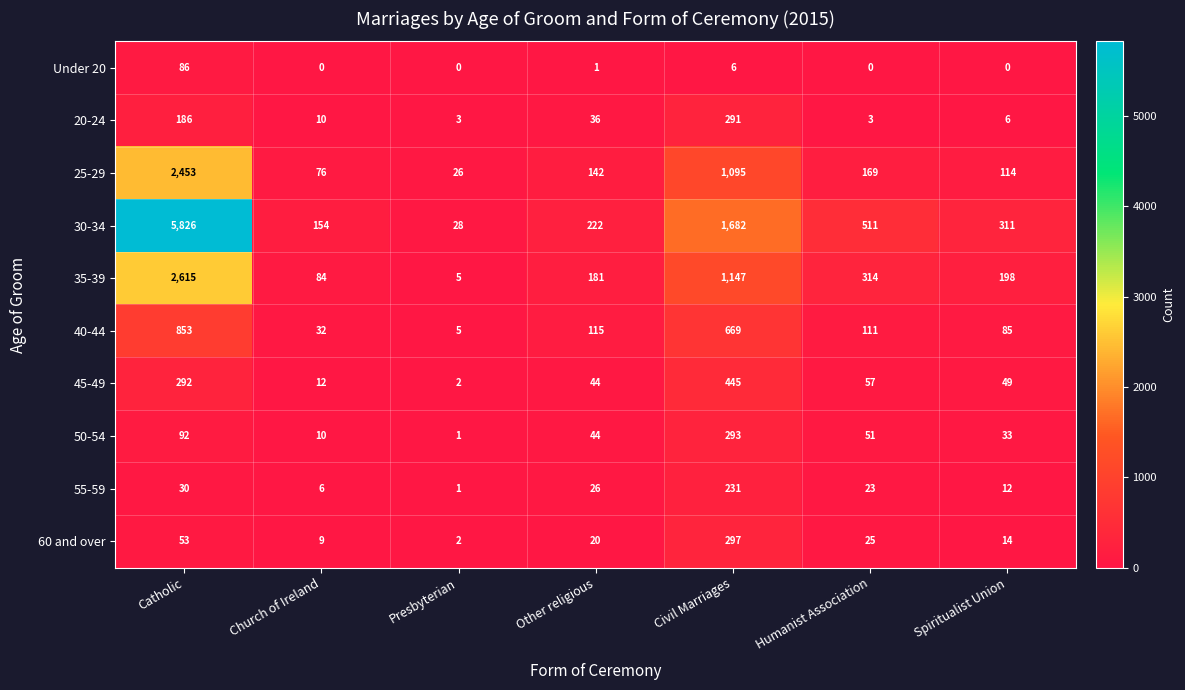

What is the average value of the 40-44 series?

267